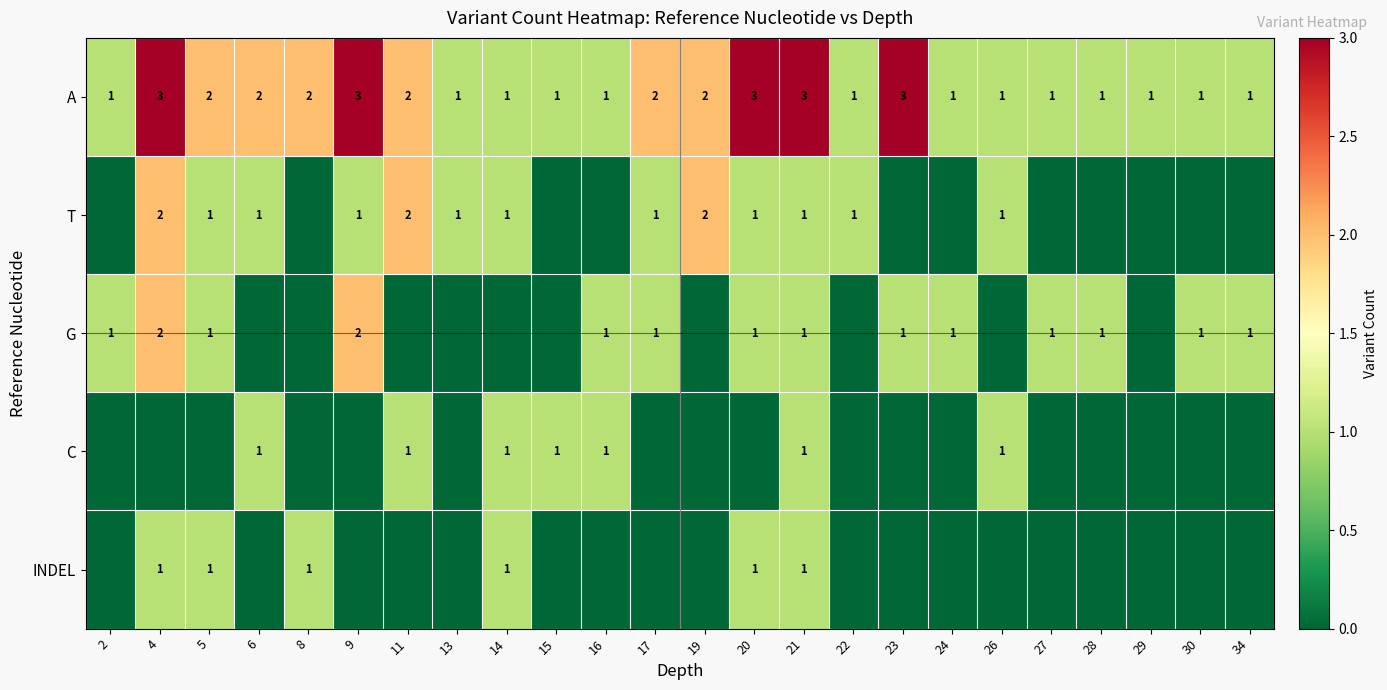

The T series shows 2 at 11. True or false?

True